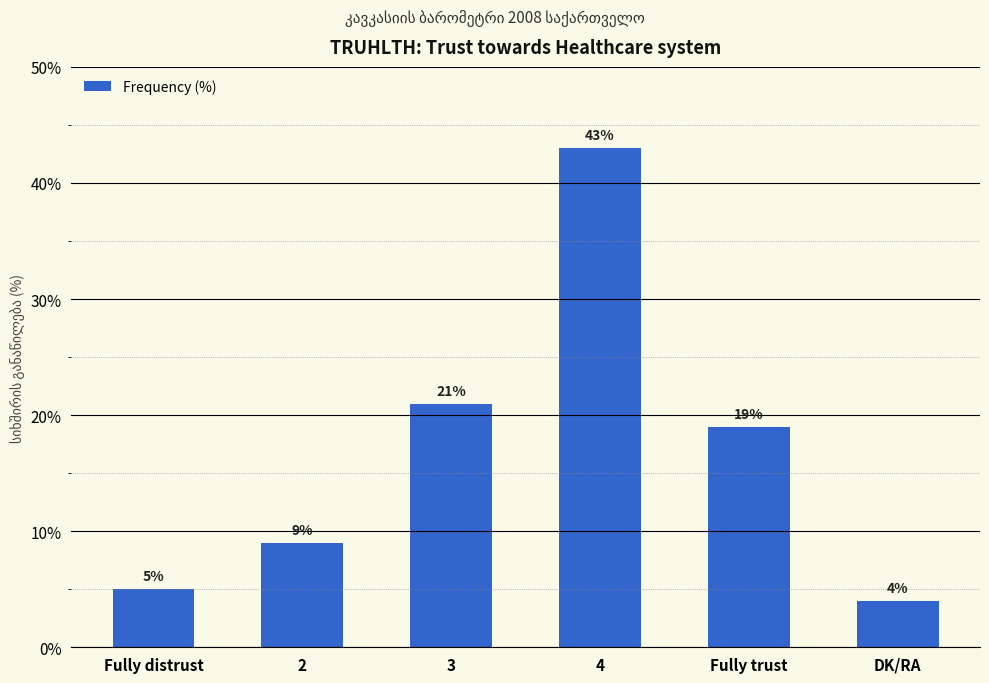

At which category does the chart reach its minimum across all series?

DK/RA